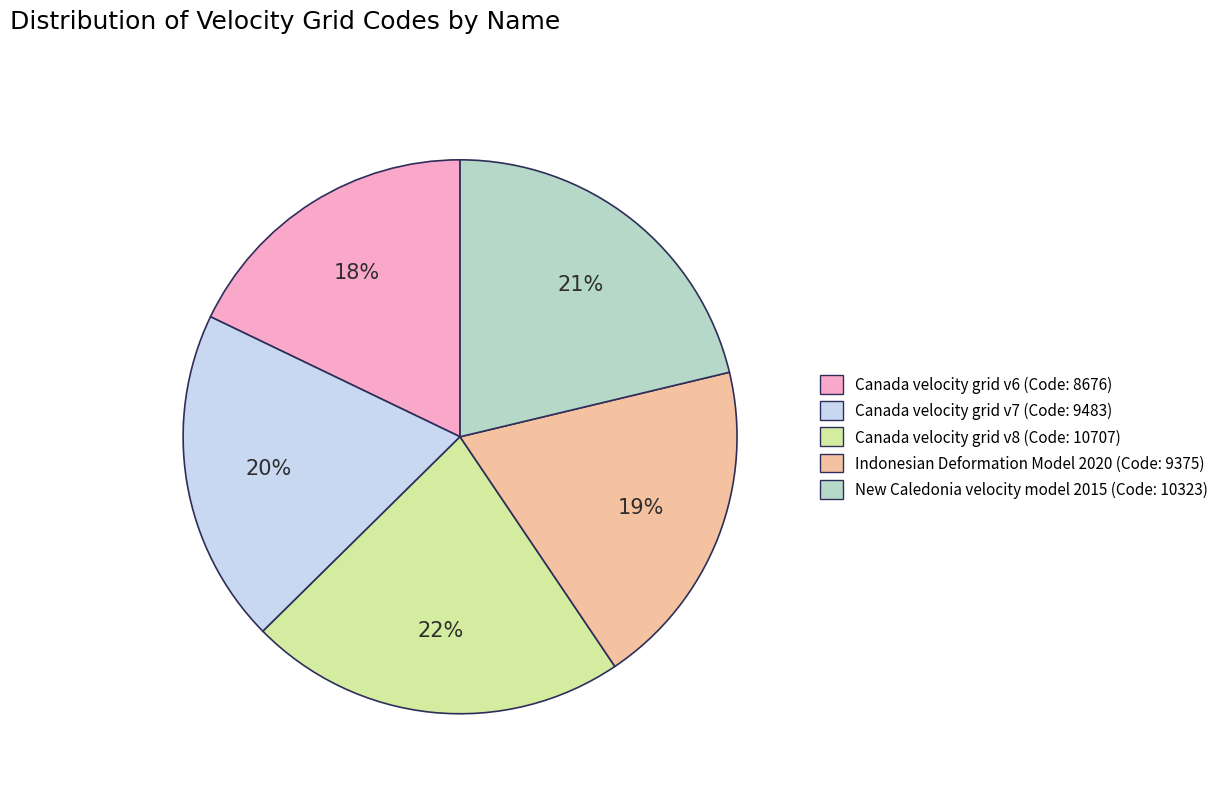

What is the largest slice in the pie chart?

Canada velocity grid v8